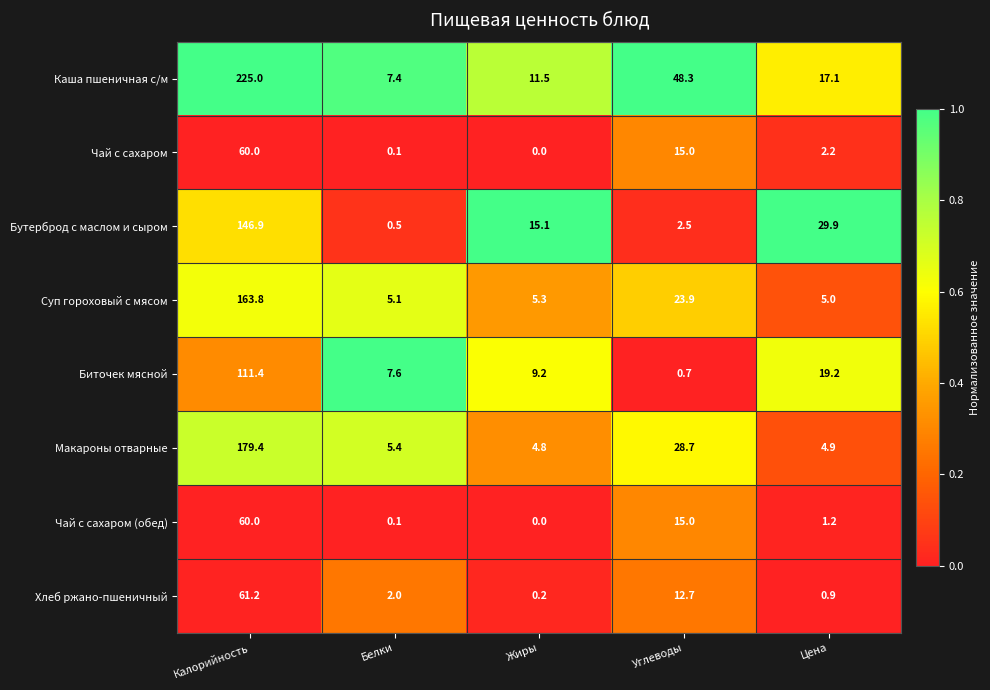

What value does the Макароны отварные series have at Углеводы?

28.7